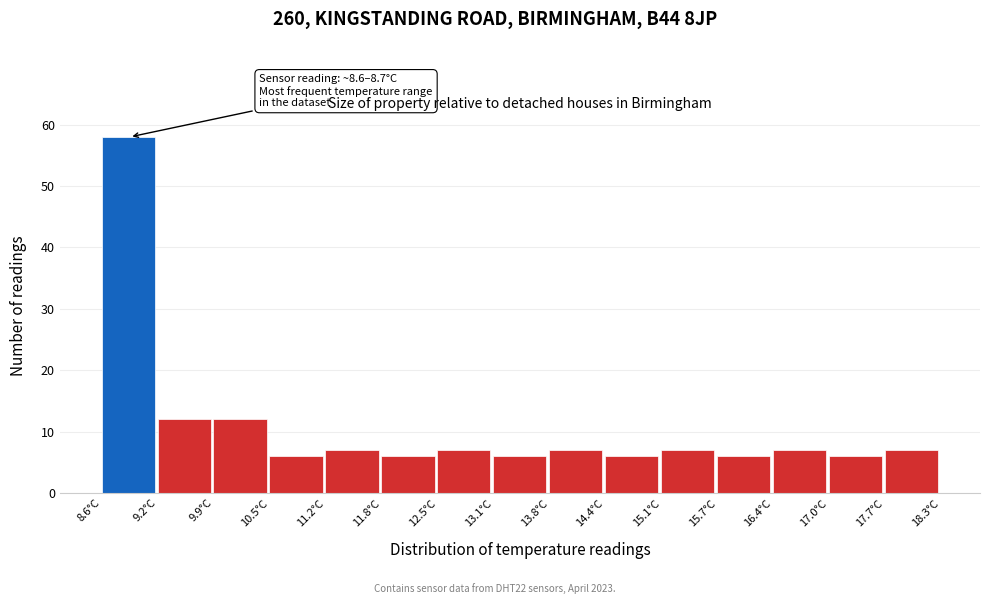

Which range on the x-axis has the tallest bar?

8.6 to 9.2